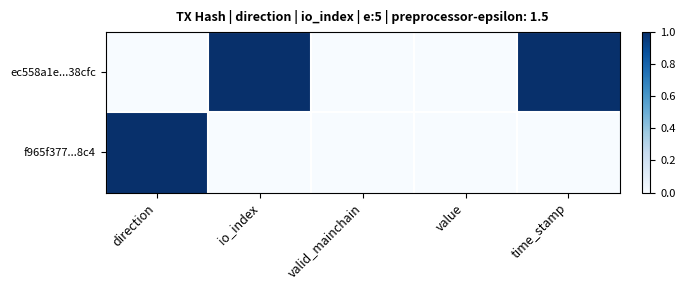

Reading right to left, what are all the values shown in this chart?

ec558a1e...38cfc: time_stamp=1	value=0	valid_mainchain=0	io_index=1	direction=0
f965f377...8c4: time_stamp=0	value=0	valid_mainchain=0	io_index=0	direction=1